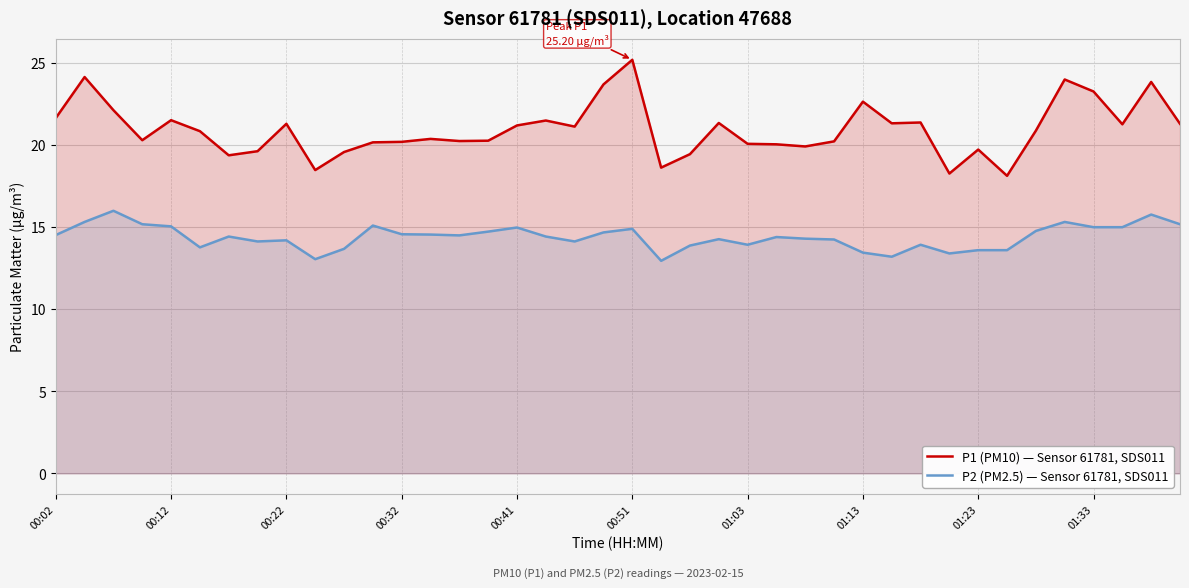

Rank the series at 01:33 from lowest to highest value.

P2 (PM2.5), P1 (PM10)